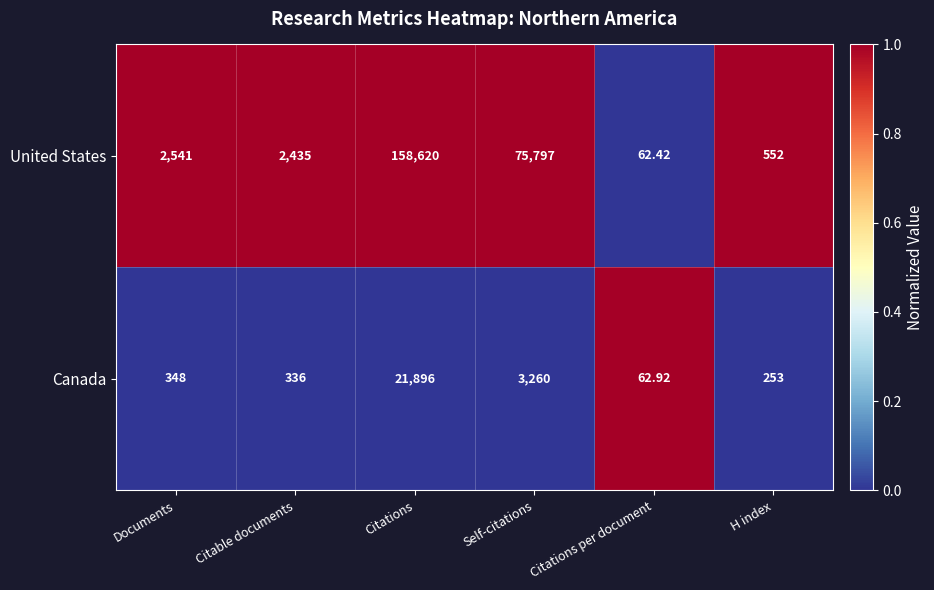

Rank the series by their maximum value, from highest to lowest.

United States, Canada